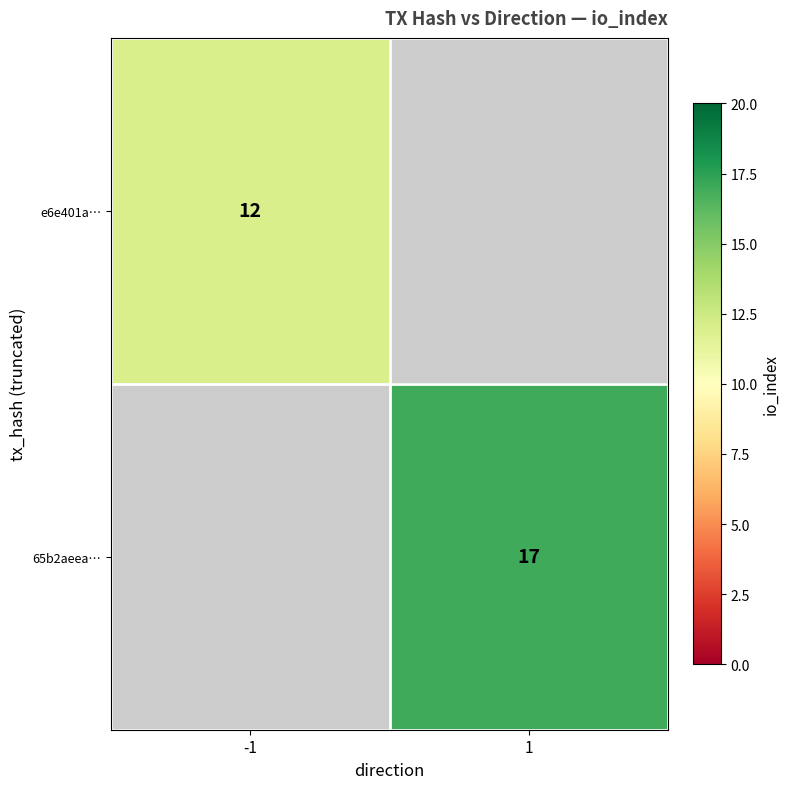

The value of 65b2aeea… at 1 is 5. True or false?

False